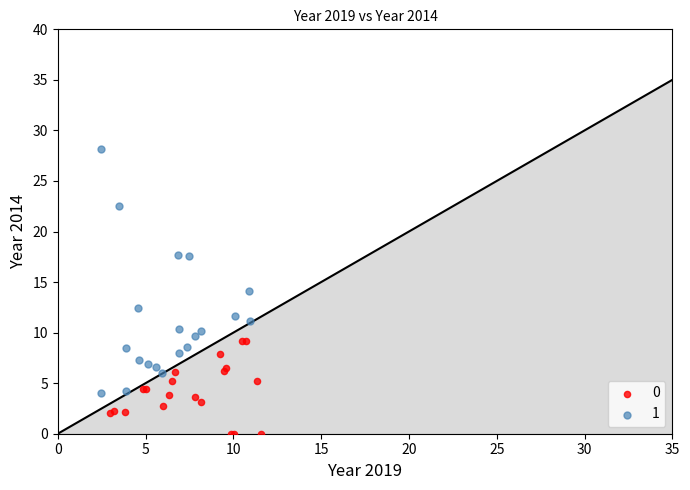

Which series contains the lowest Y value?

0